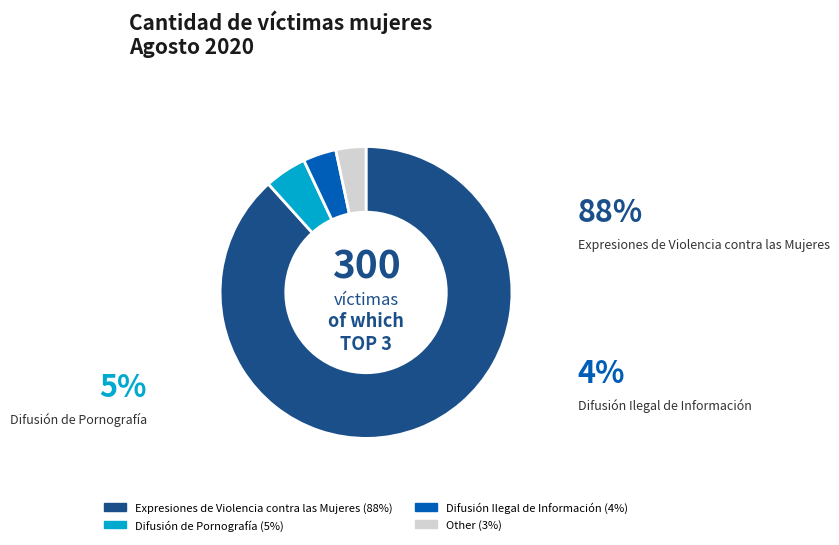

Does any single category account for the majority?

Yes